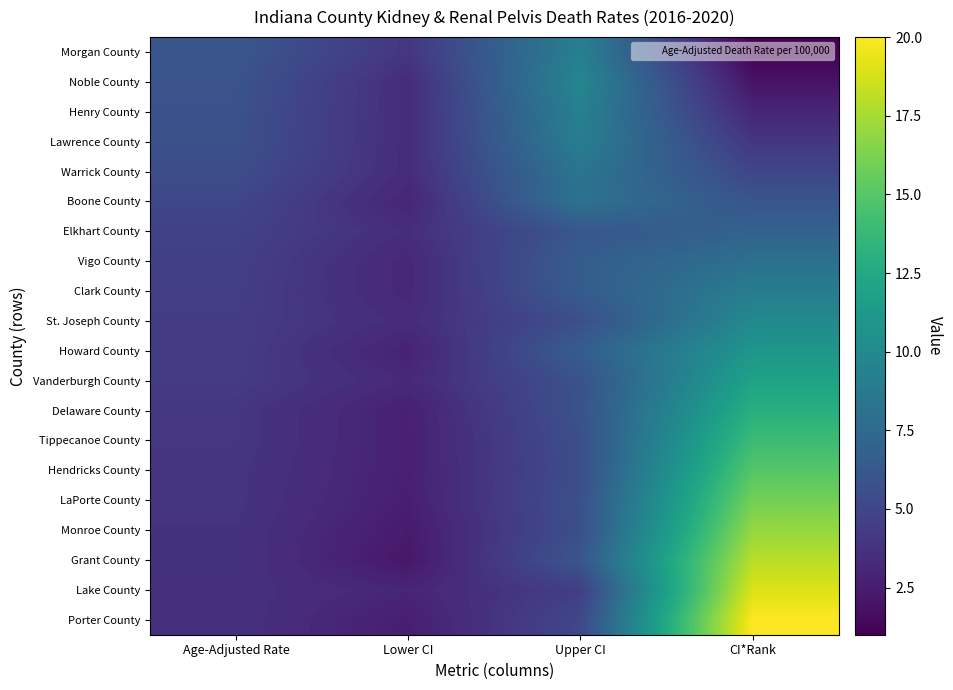

At Lower CI, list the series in order from largest to smallest.

Morgan County, Elkhart County, Noble County, Henry County, Lawrence County, Warrick County, St. Joseph County, Vanderburgh County, Vigo County, Clark County, Boone County, Lake County, Howard County, Delaware County, Tippecanoe County, Hendricks County, LaPorte County, Porter County, Monroe County, Grant County